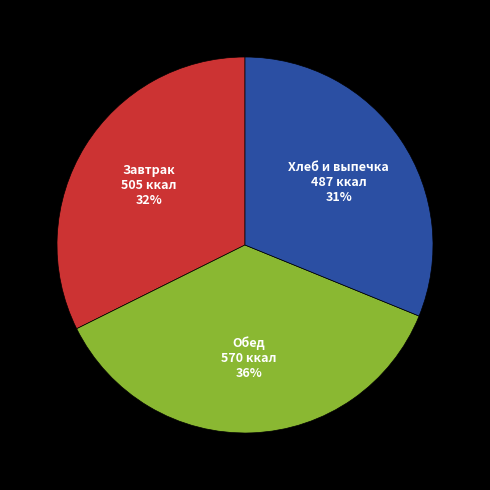

To the nearest percent, what is the average slice percentage?

33%